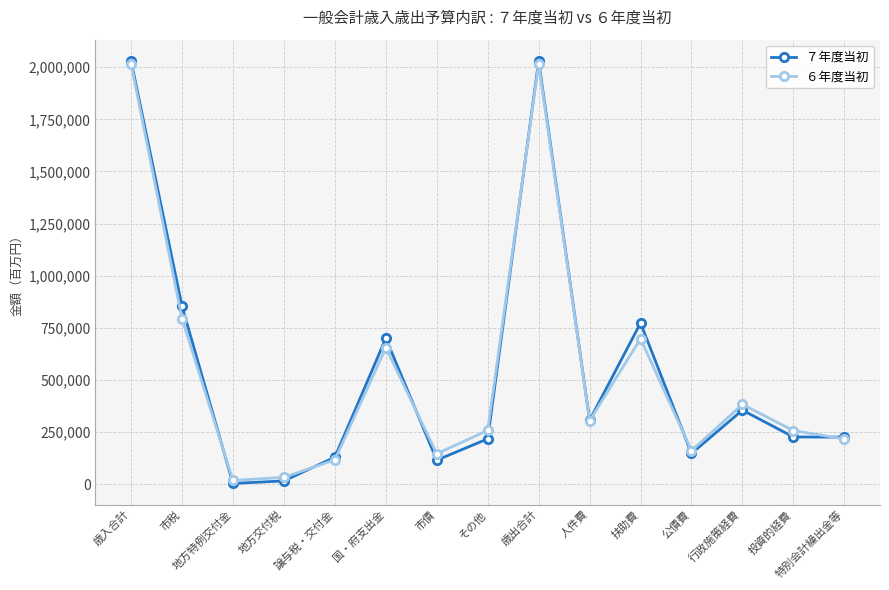

Where is ７年度当初 nearest to the value 1016886?

市税